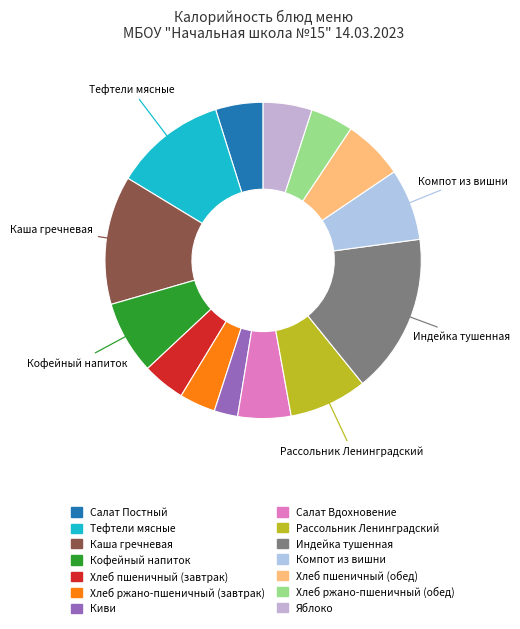

What percentage is the Киви slice, to the nearest percent?

2%